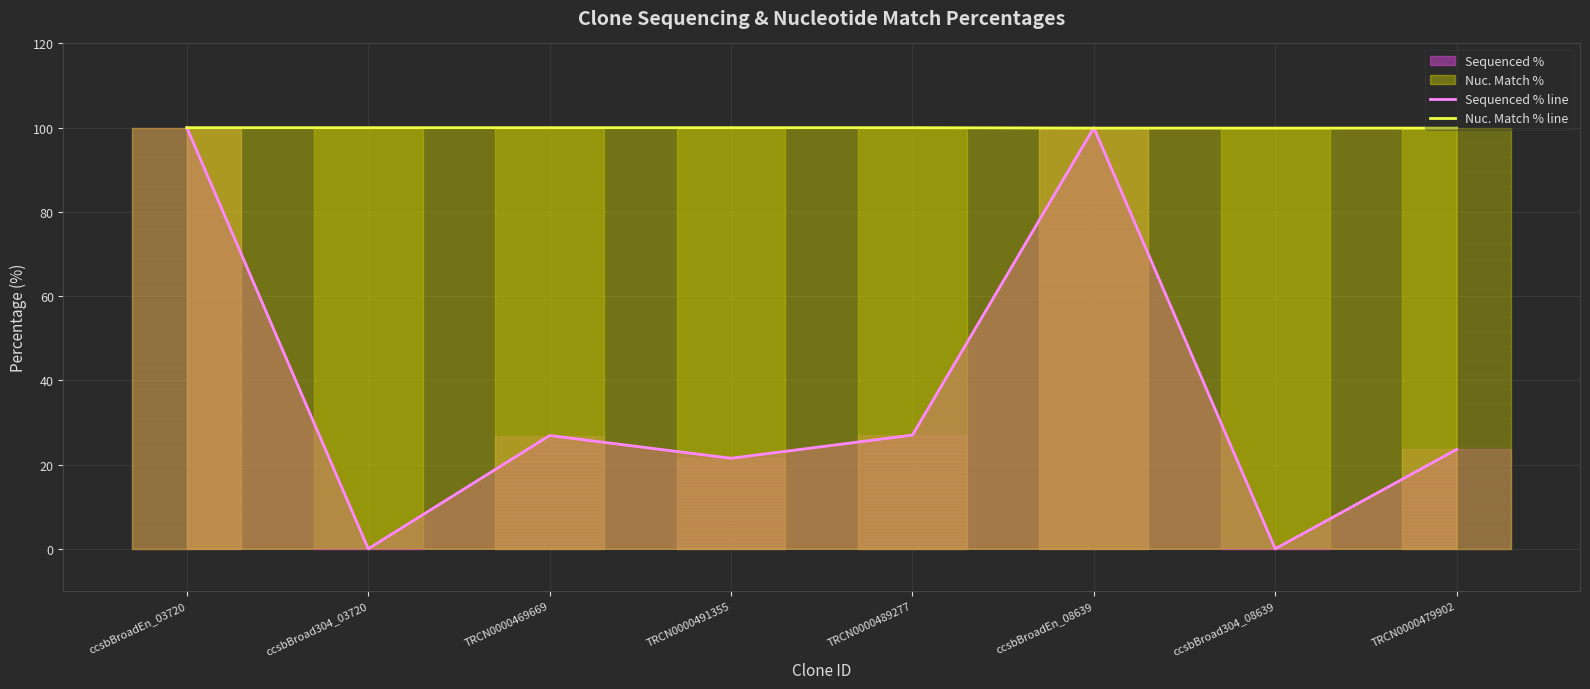

Reading left to right, list all the values displayed in this chart.

Sequenced % line: ccsbBroadEn_03720=100.0	ccsbBroad304_03720=0.0	TRCN0000469669=26.9	TRCN0000491355=21.5	TRCN0000489277=27.0	ccsbBroadEn_08639=100.0	ccsbBroad304_08639=0.0	TRCN0000479902=23.6
Nuc. Match % line: ccsbBroadEn_03720=100.0	ccsbBroad304_03720=100.0	TRCN0000469669=100.0	TRCN0000491355=100.0	TRCN0000489277=100.0	ccsbBroadEn_08639=99.9	ccsbBroad304_08639=99.9	TRCN0000479902=99.9